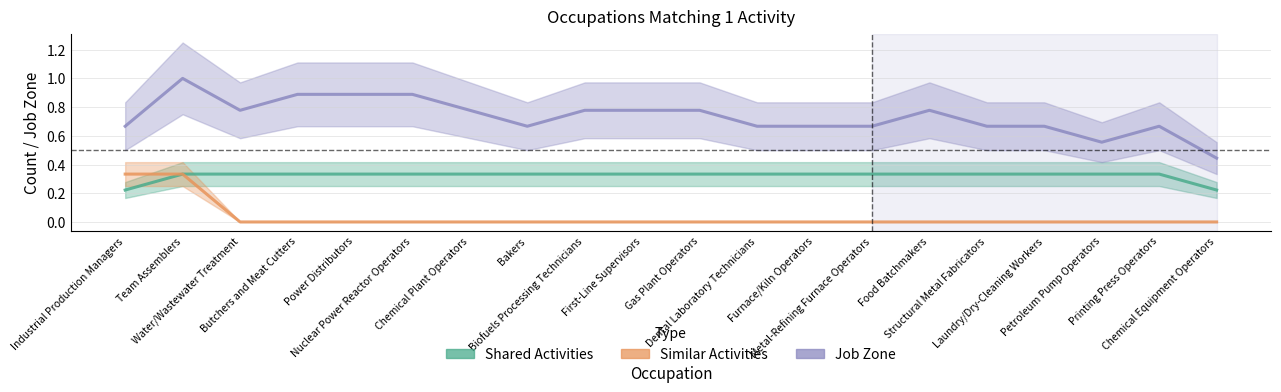

At which label does Shared Activities reach its minimum?

Industrial Production Managers